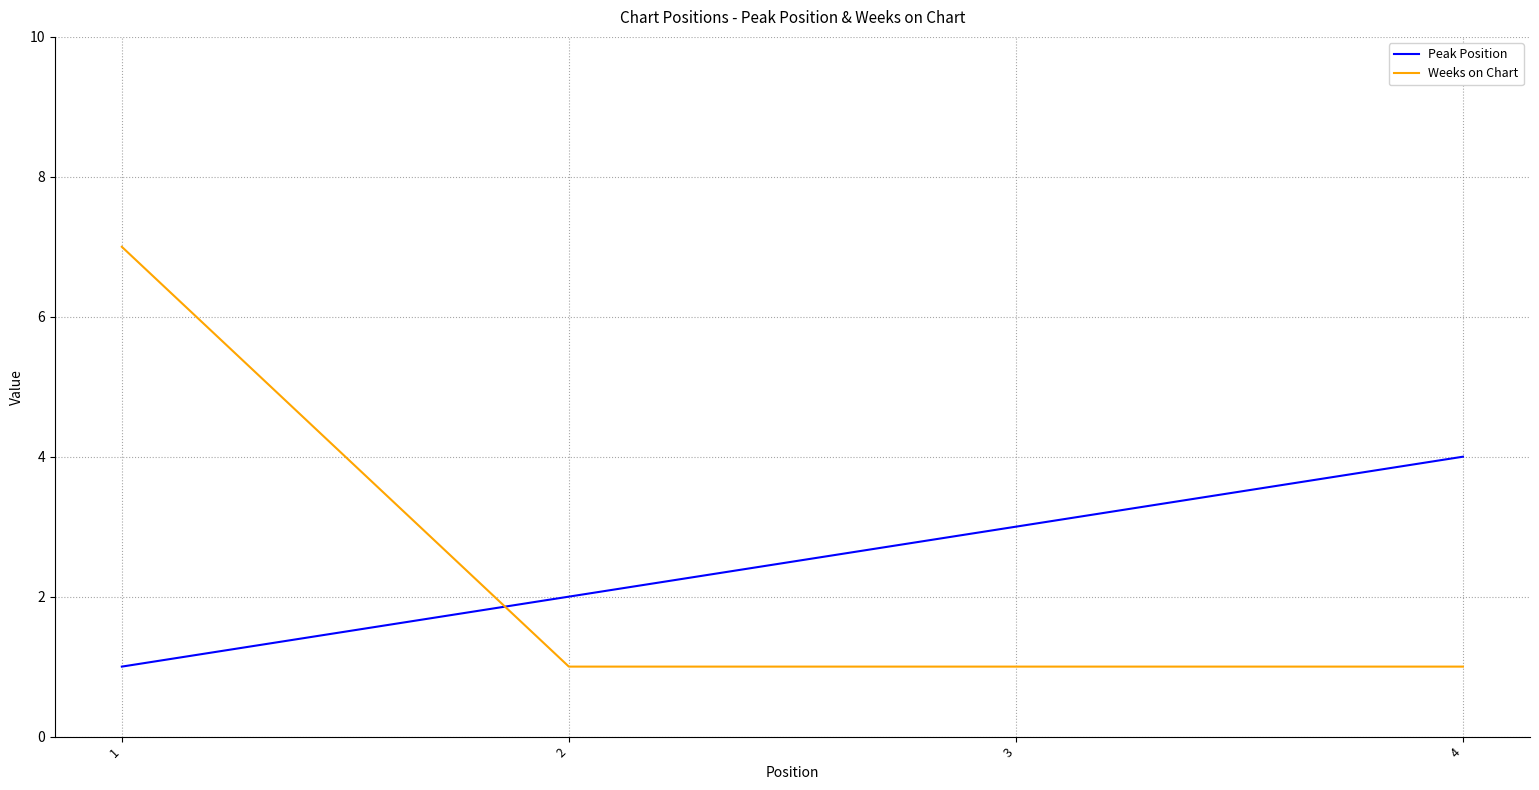

Reading left to right, what are all the values shown in this chart?

Peak Position: 1=1	2=2	3=3	4=4
Weeks on Chart: 1=7	2=1	3=1	4=1